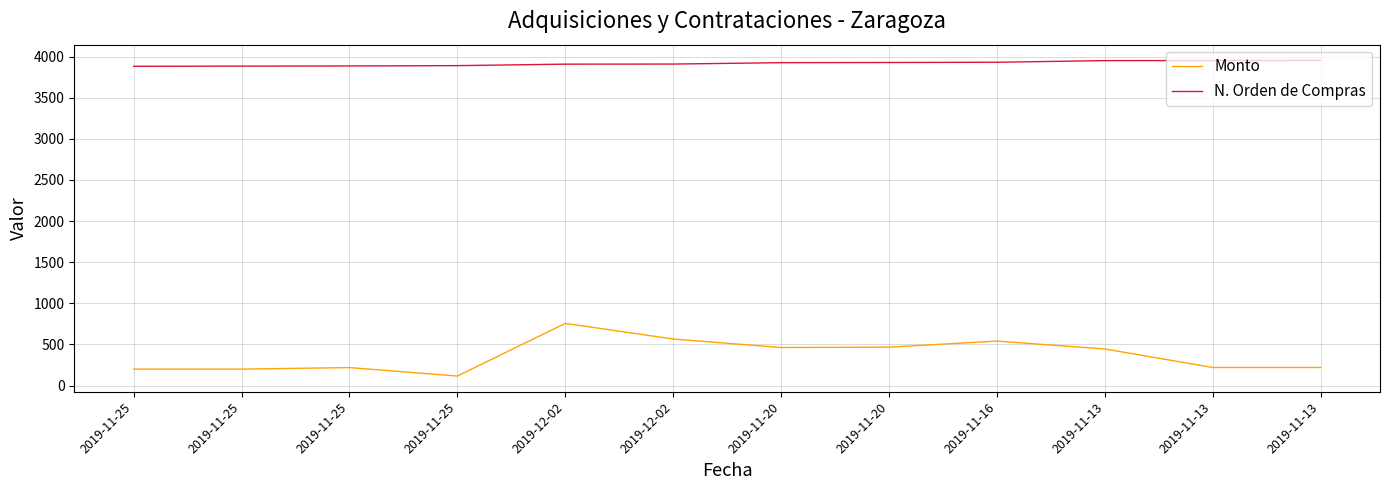

Rank the categories by Monto value from lowest to highest.

2019-11-25, 2019-11-25, 2019-11-25, 2019-11-25, 2019-11-13, 2019-11-13, 2019-11-13, 2019-11-20, 2019-11-20, 2019-11-16, 2019-12-02, 2019-12-02